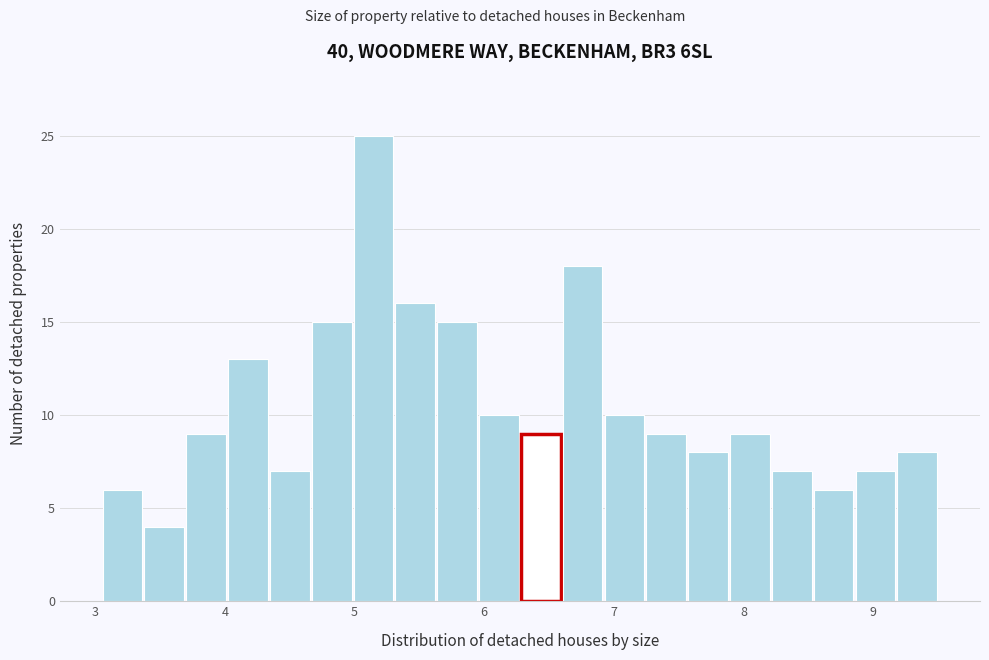

Around what value on the x-axis is the tallest bar? Give the approximate position of its centre, as read against the axis.

5.1